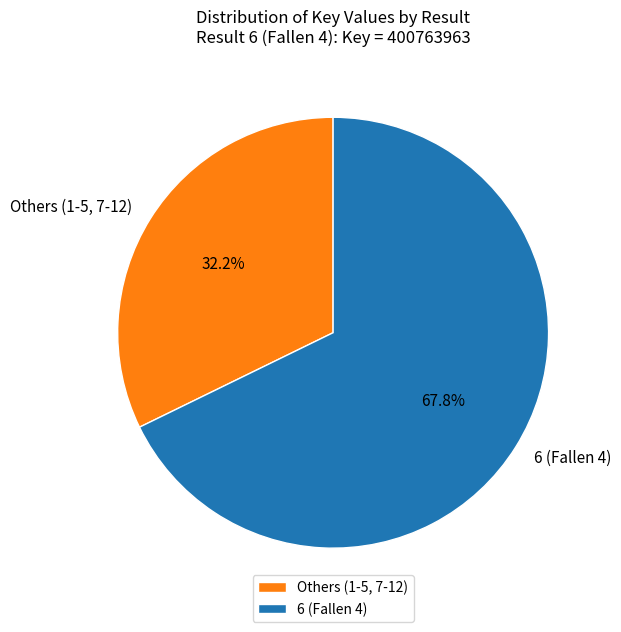

Which has a higher value, Others (1-5, 7-12) or 6 (Fallen 4)?

6 (Fallen 4)